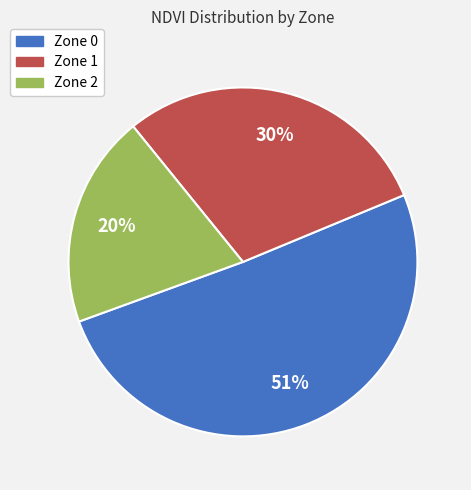

Is the sum of Zone 1 and Zone 2 greater than half?

No